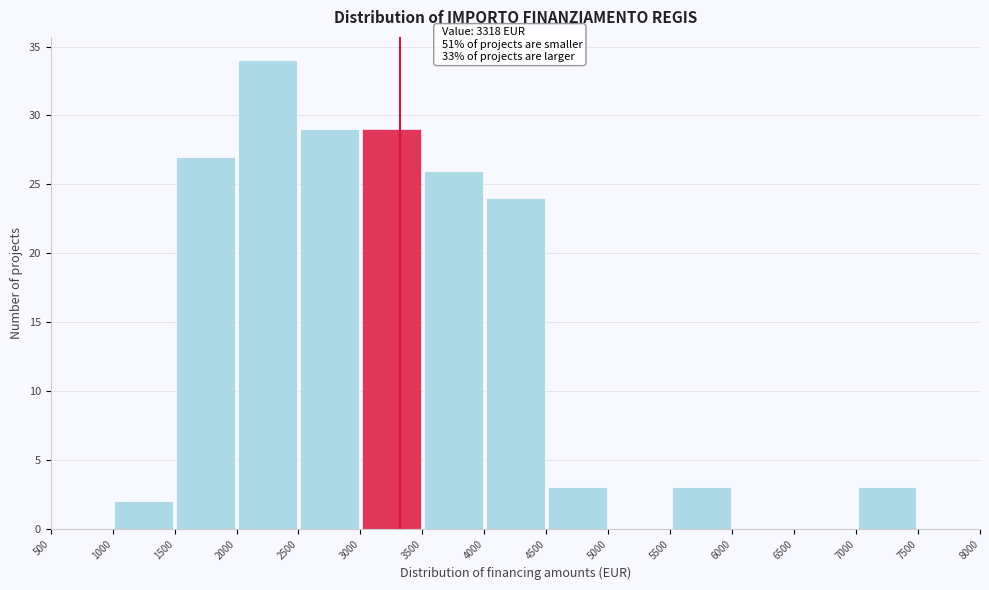

Over which range of the x-axis is the bar tallest?

2000 to 2500